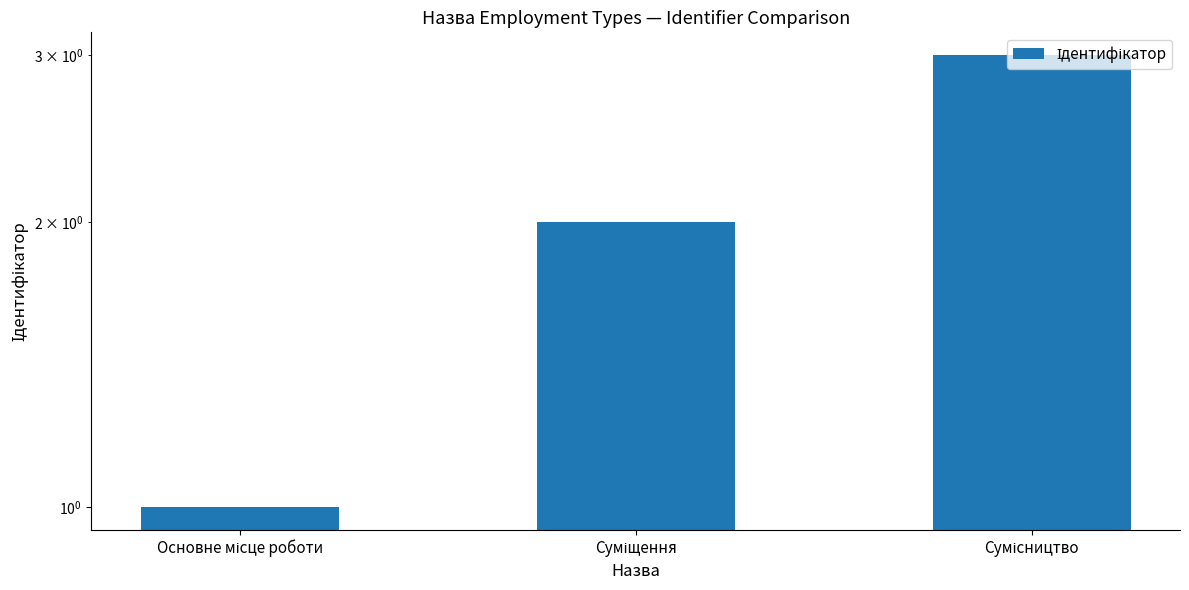

List the labels in order of value, smallest first.

Основне місце роботи, Суміщення, Сумісництво